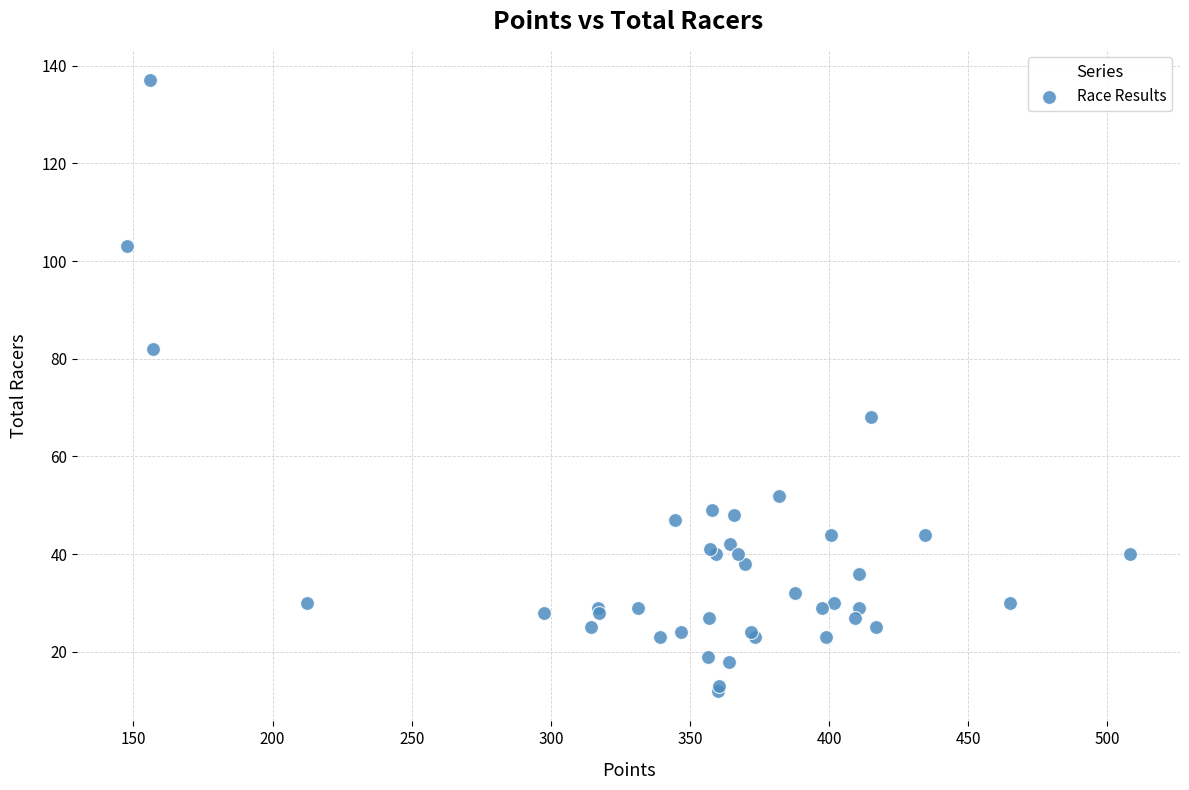

What Y value in the scatter plot is closest to 74?

68